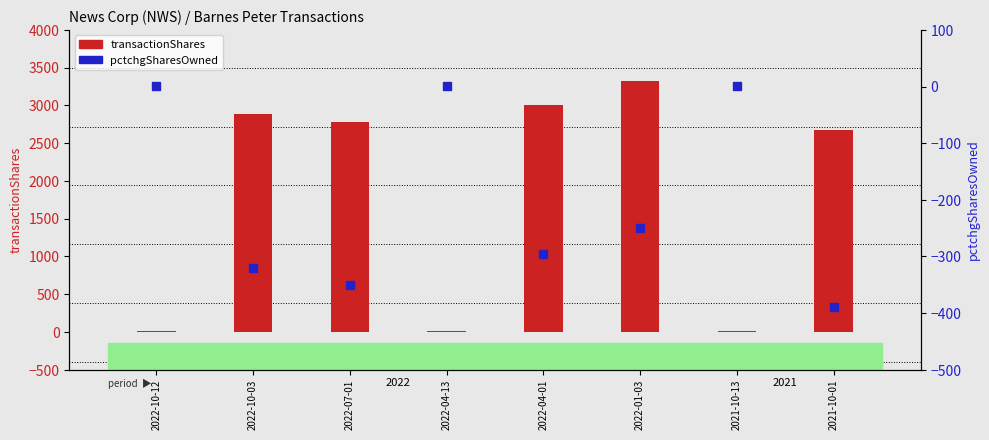

What position from the left is 2021-10-01?

8